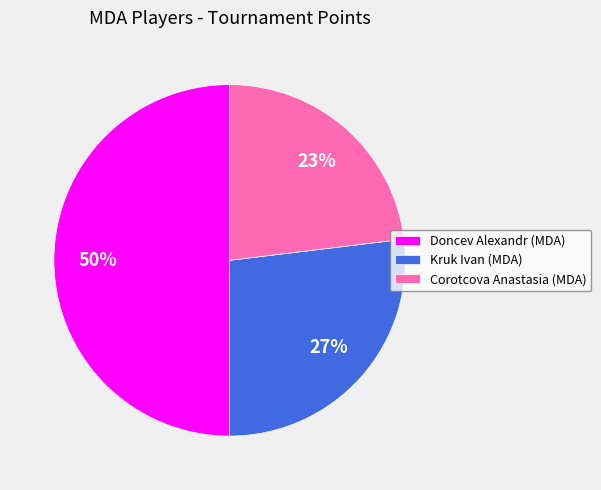

Do Doncev Alexandr (MDA) and Kruk Ivan (MDA) together represent more than half of the pie?

Yes